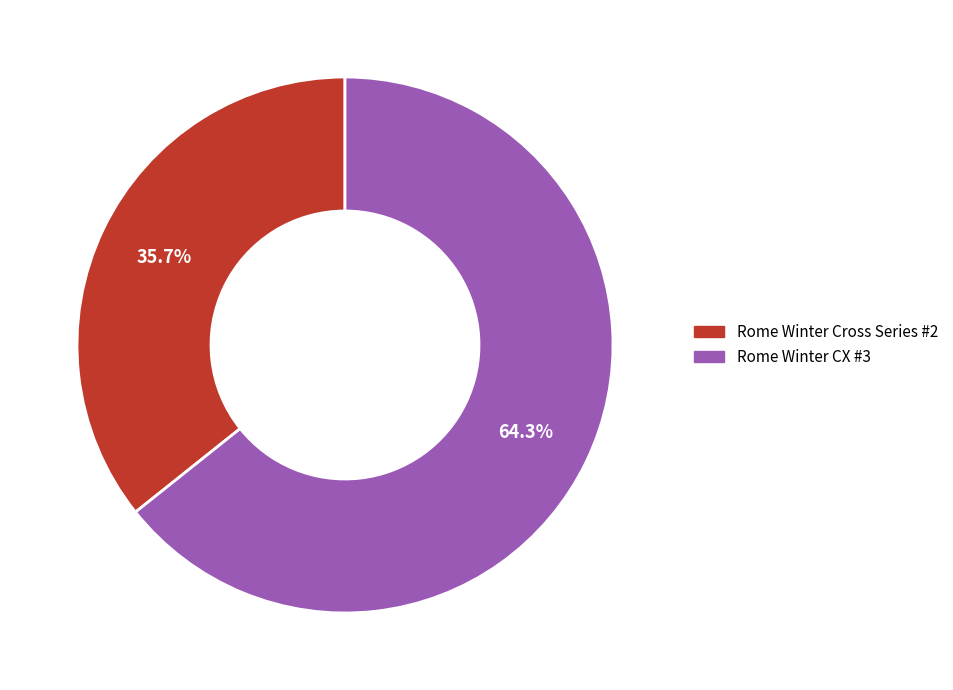

Is it true that Rome Winter CX #3 is 64% of the pie?

True